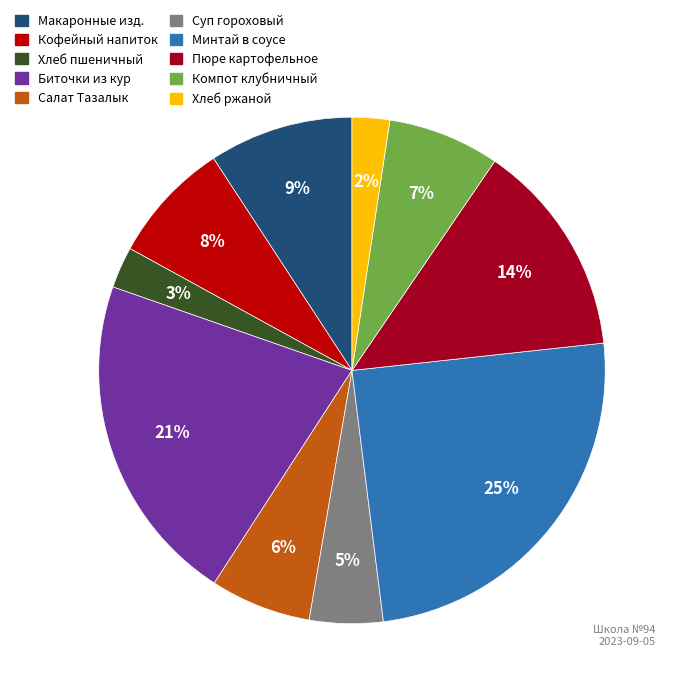

Count the number of slices in the pie.

10